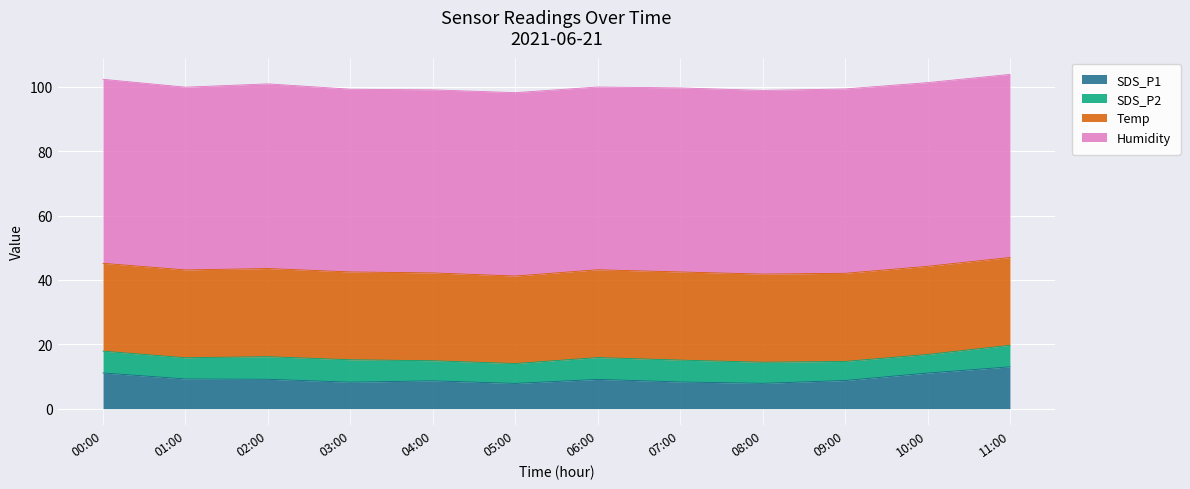

At which category does the chart reach its minimum across all series?

10:00